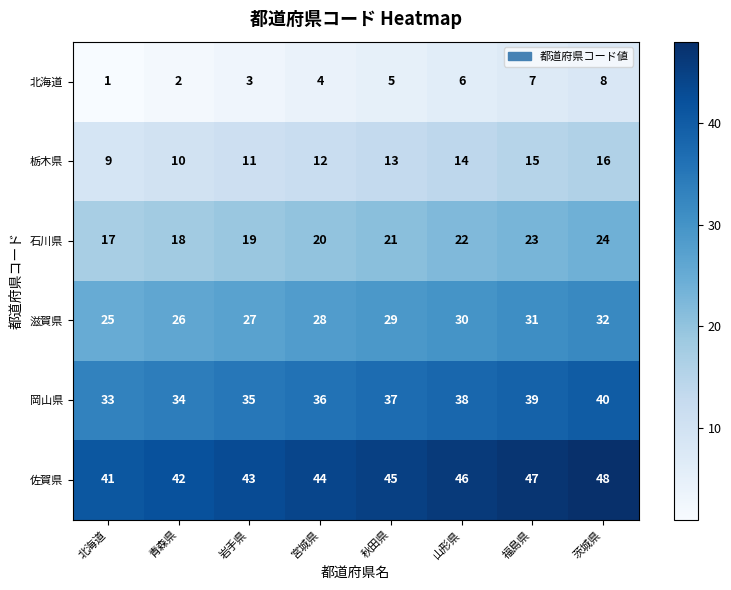

Where is 佐賀県 nearest to the value 44?

宮城県